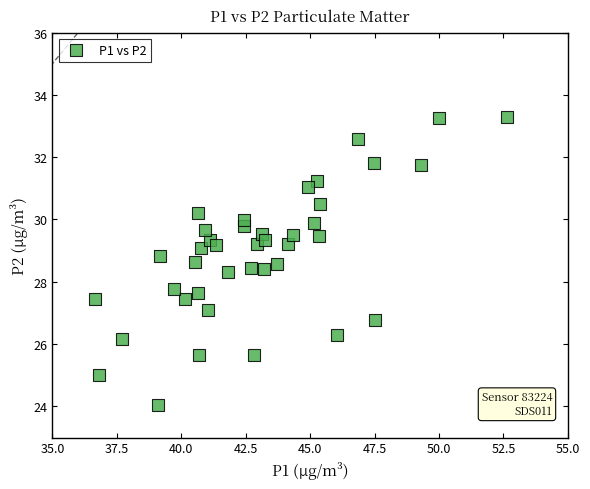

What is the range of Y values (max minus min)?

9.2